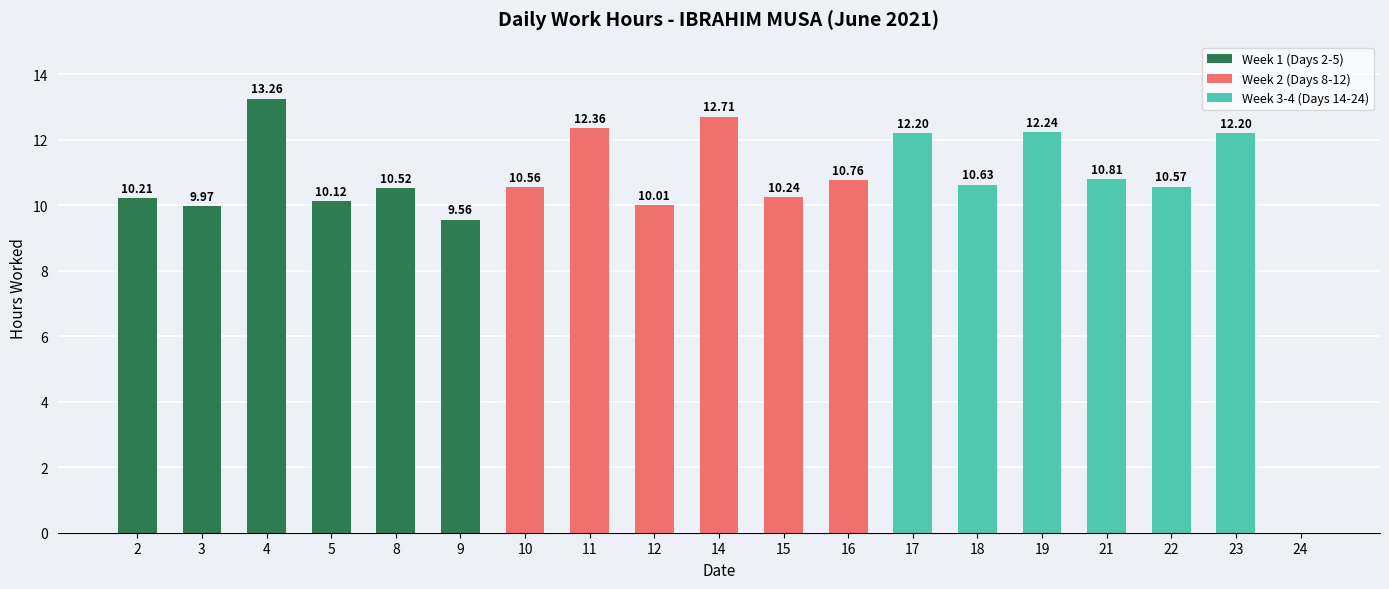

Reading left to right, list all the values displayed in this chart.

2=10.2	3=10.0	4=13.3	5=10.1	8=10.5	9=9.6	10=10.6	11=12.4	12=10.0	14=12.7	15=10.2	16=10.8	17=12.2	18=10.6	19=12.2	21=10.8	22=10.6	23=12.2	24=0.0